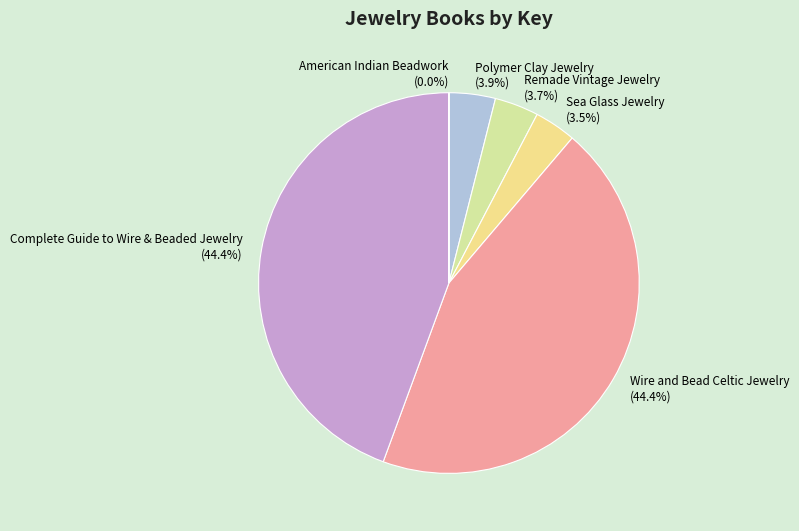

Which has a higher value, Wire and Bead Celtic Jewelry or Remade Vintage Jewelry?

Wire and Bead Celtic Jewelry